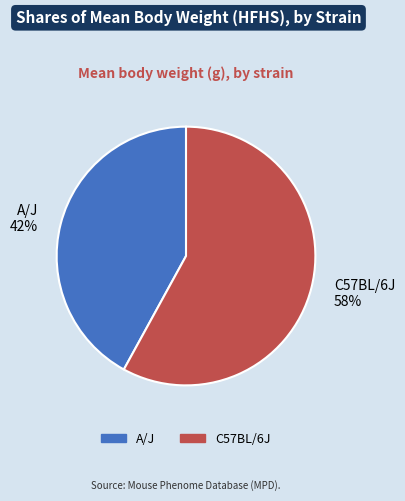

Rank the categories by value from lowest to highest.

A/J, C57BL/6J